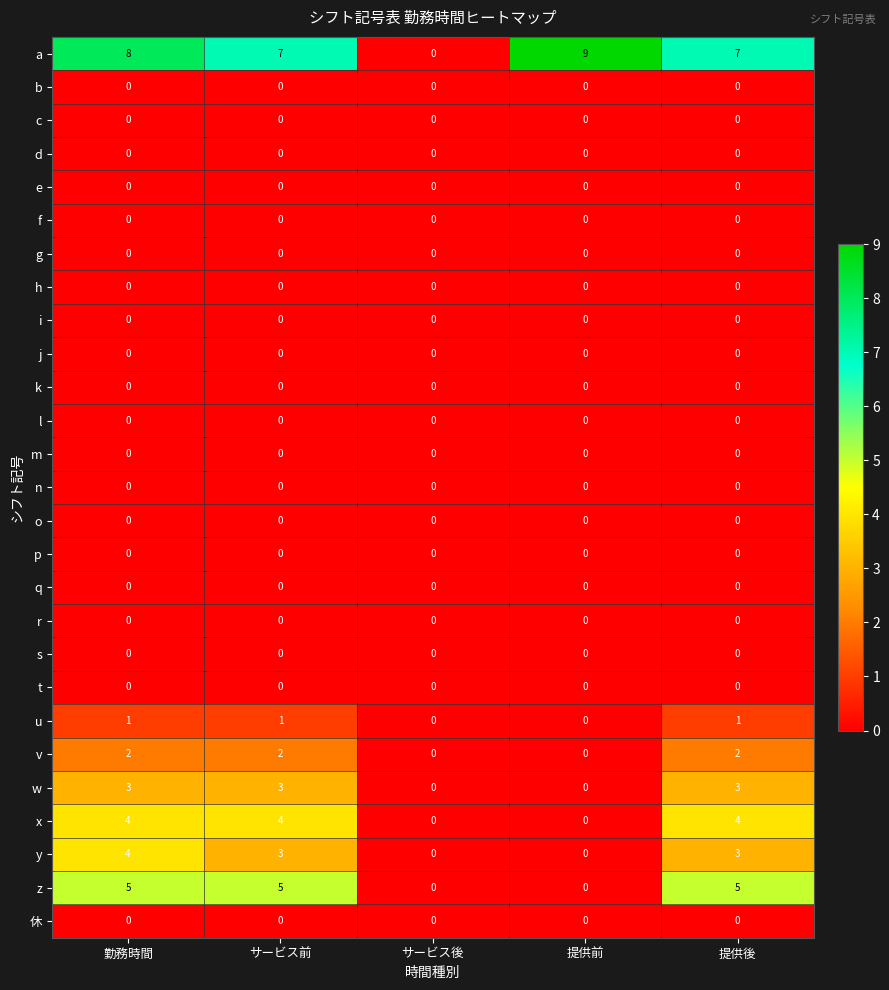

Between 勤務時間 and サービス後, which series saw the biggest shift?

a